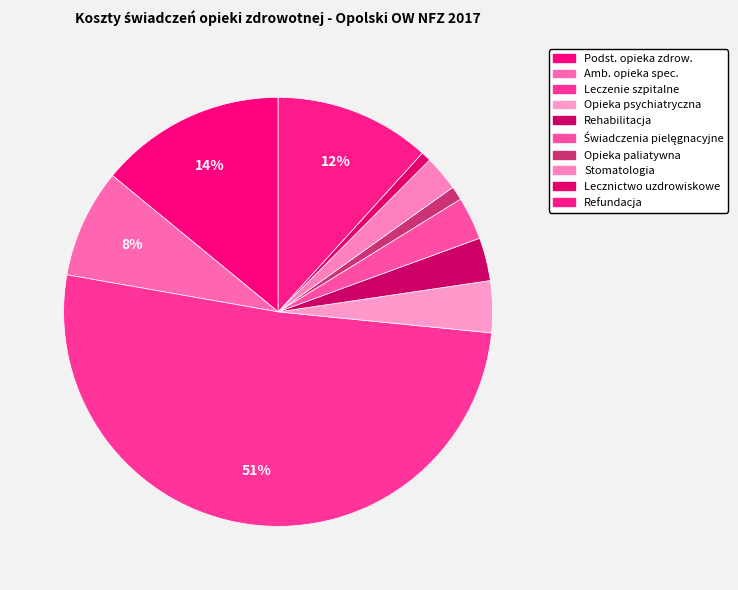

Which category has the biggest portion of the pie?

leczenie szpitalne